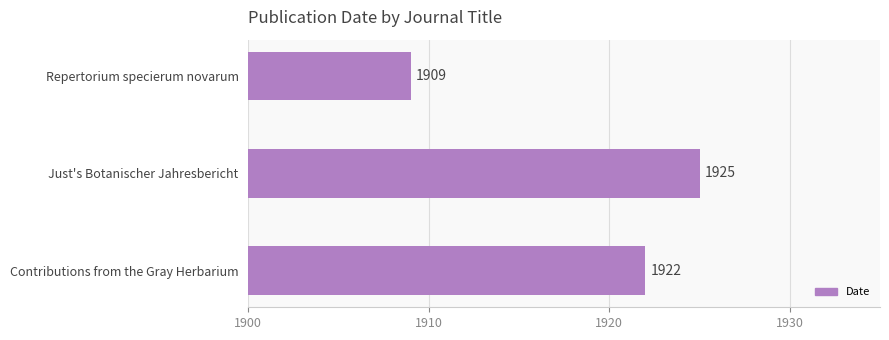

What is the difference between the maximum and minimum values?

16